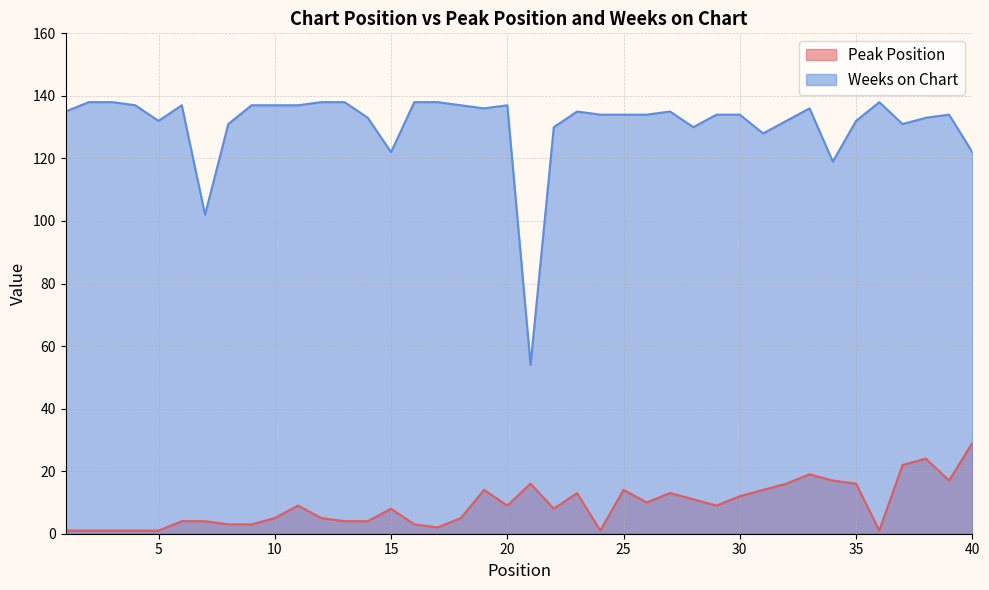

True or false: Weeks on Chart and Peak Position cross at least once.

False